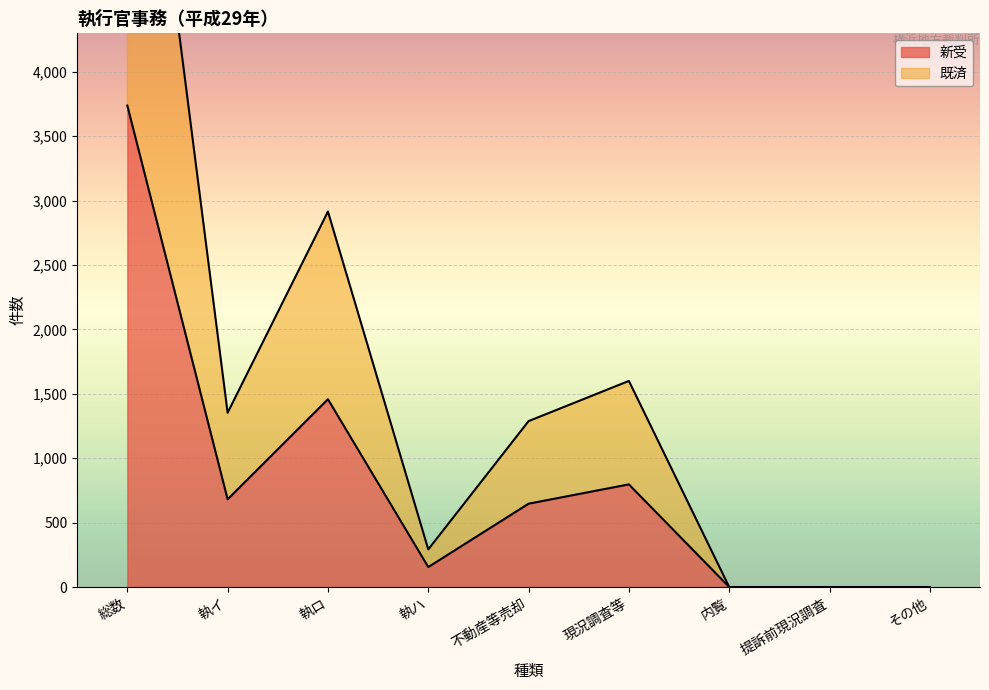

What is the sum of the 既済 values at 不動産等売却 and 執ハ?

1580